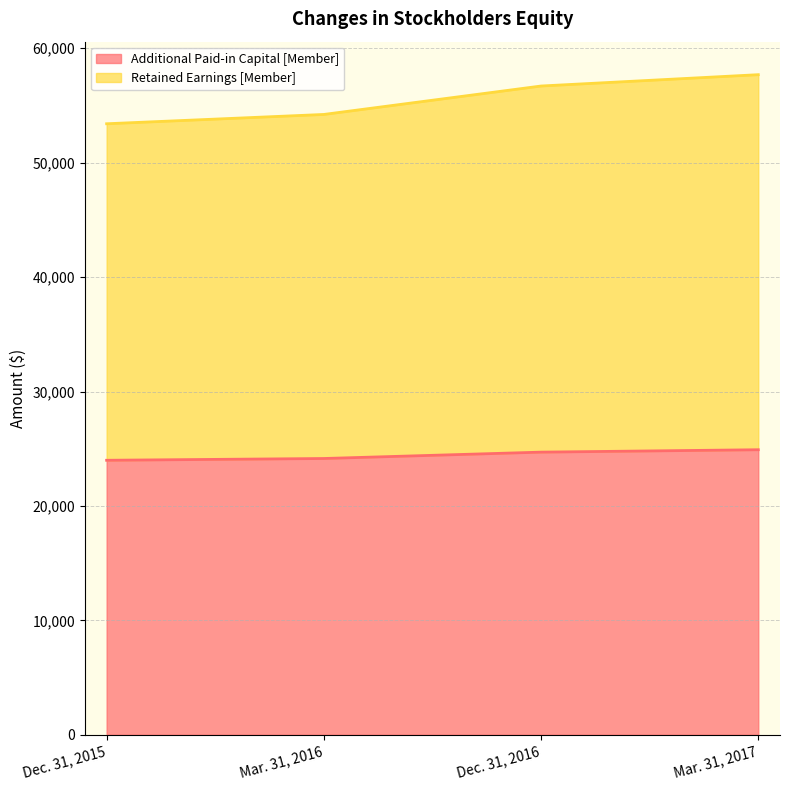

True or false: Retained Earnings [Member] and Additional Paid-in Capital [Member] cross at least once.

False